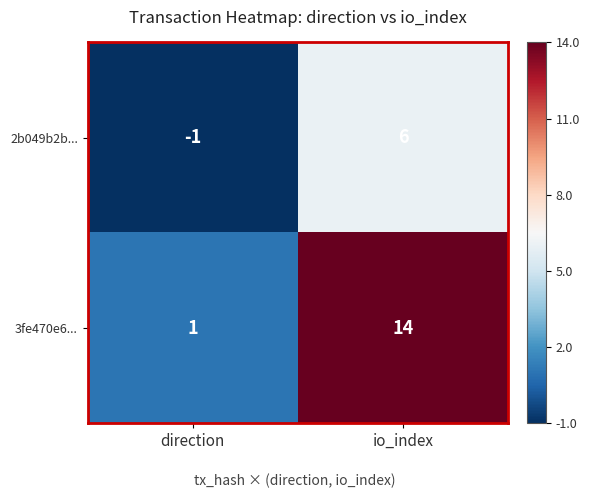

What is the difference between the highest and lowest values at io_index?

8